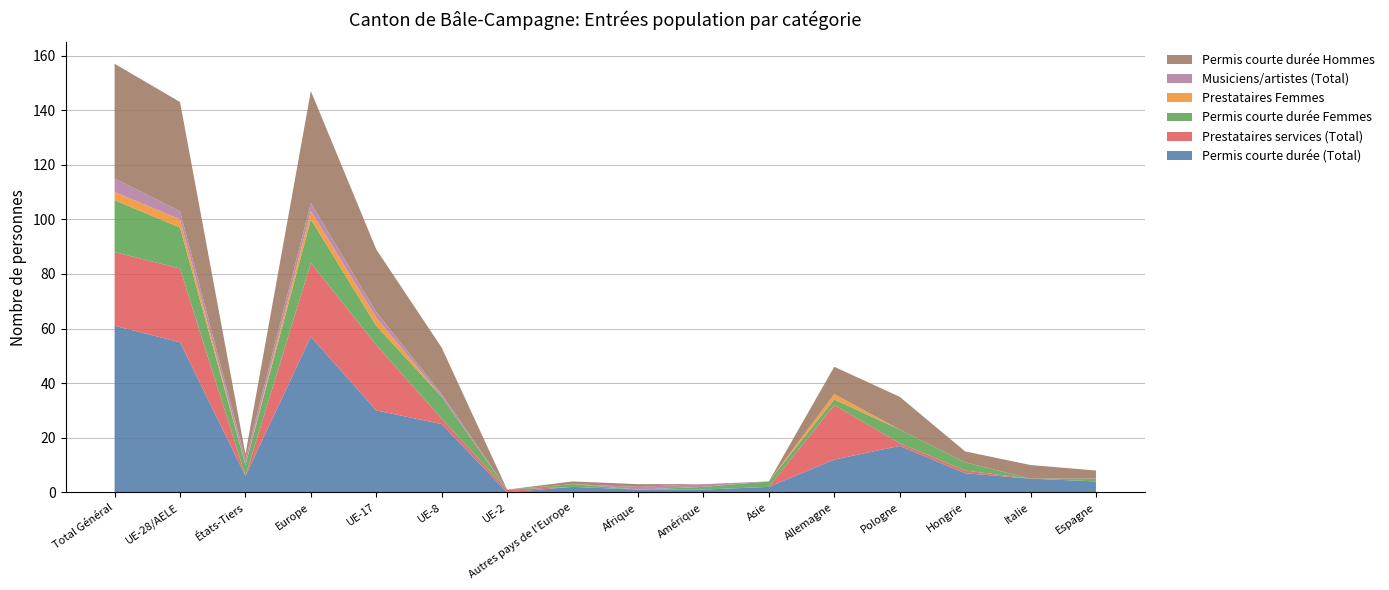

Reading left to right, what are all the values shown in this chart?

Permis courte durée (Total): Total Général=61	UE-28/AELE=55	États-Tiers=6	Europe=57	UE-17=30	UE-8=25	UE-2=0	Autres pays de l'Europe=2	Afrique=1	Amérique=1	Asie=2	Allemagne=12	Pologne=17	Hongrie=7	Italie=5	Espagne=4
Prestataires services (Total): Total Général=27	UE-28/AELE=27	États-Tiers=0	Europe=27	UE-17=24	UE-8=2	UE-2=1	Autres pays de l'Europe=0	Afrique=0	Amérique=0	Asie=0	Allemagne=20	Pologne=1	Hongrie=1	Italie=0	Espagne=0
Permis courte durée Femmes: Total Général=19	UE-28/AELE=15	États-Tiers=4	Europe=16	UE-17=7	UE-8=8	UE-2=0	Autres pays de l'Europe=1	Afrique=0	Amérique=1	Asie=2	Allemagne=2	Pologne=5	Hongrie=3	Italie=0	Espagne=1
Prestataires Femmes: Total Général=3	UE-28/AELE=3	États-Tiers=0	Europe=3	UE-17=3	UE-8=0	UE-2=0	Autres pays de l'Europe=0	Afrique=0	Amérique=0	Asie=0	Allemagne=2	Pologne=0	Hongrie=0	Italie=0	Espagne=0
Musiciens/artistes (Total): Total Général=5	UE-28/AELE=3	États-Tiers=2	Europe=3	UE-17=2	UE-8=1	UE-2=0	Autres pays de l'Europe=0	Afrique=1	Amérique=1	Asie=0	Allemagne=0	Pologne=0	Hongrie=0	Italie=0	Espagne=0
Permis courte durée Hommes: Total Général=42	UE-28/AELE=40	États-Tiers=2	Europe=41	UE-17=23	UE-8=17	UE-2=0	Autres pays de l'Europe=1	Afrique=1	Amérique=0	Asie=0	Allemagne=10	Pologne=12	Hongrie=4	Italie=5	Espagne=3